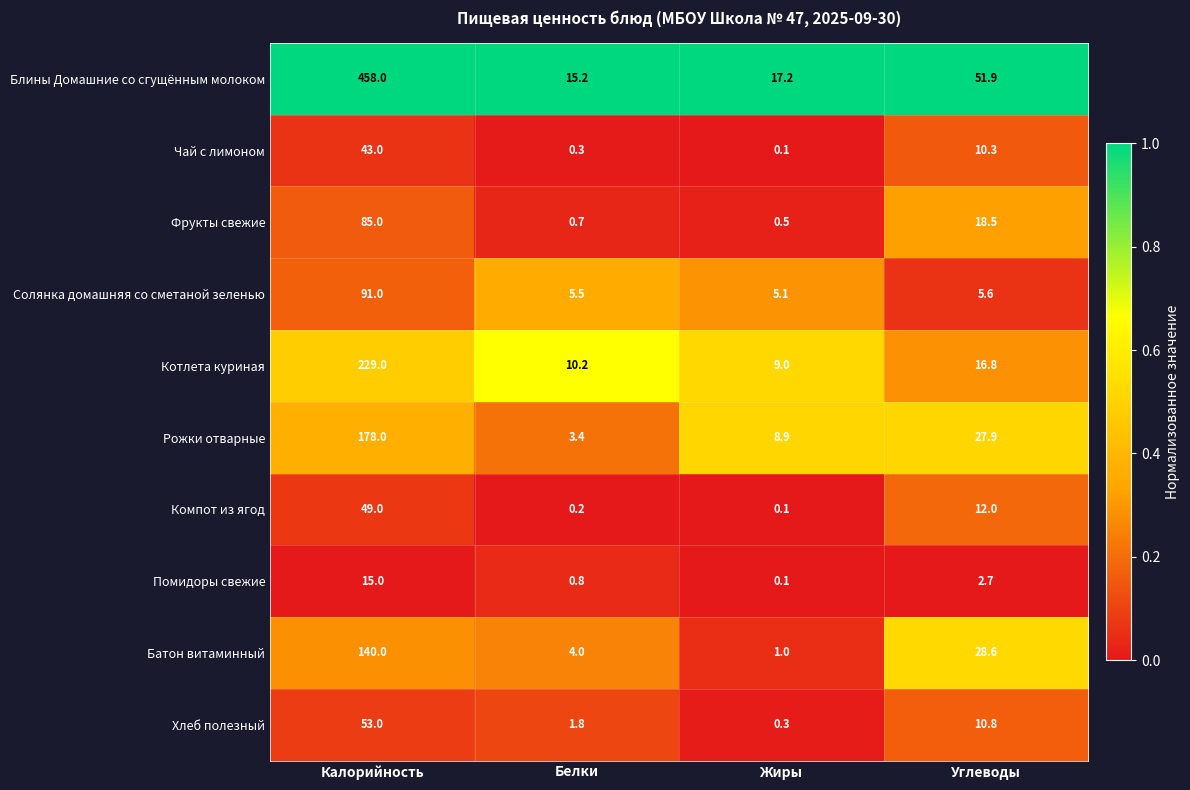

What is the difference between the second highest and minimum values in the Компот из ягод series?

11.9